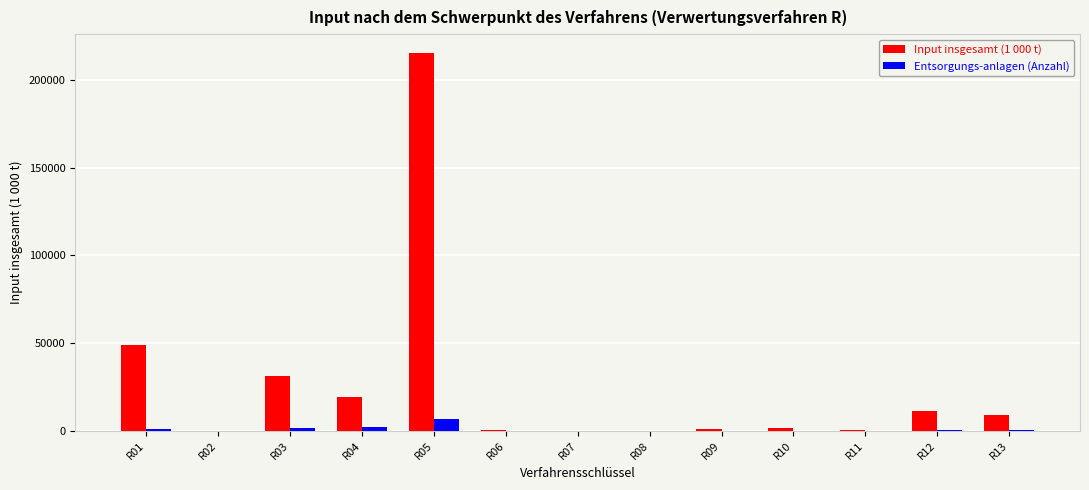

What is the maximum value for Entsorgungs-anlagen (Anzahl)?

6640.0